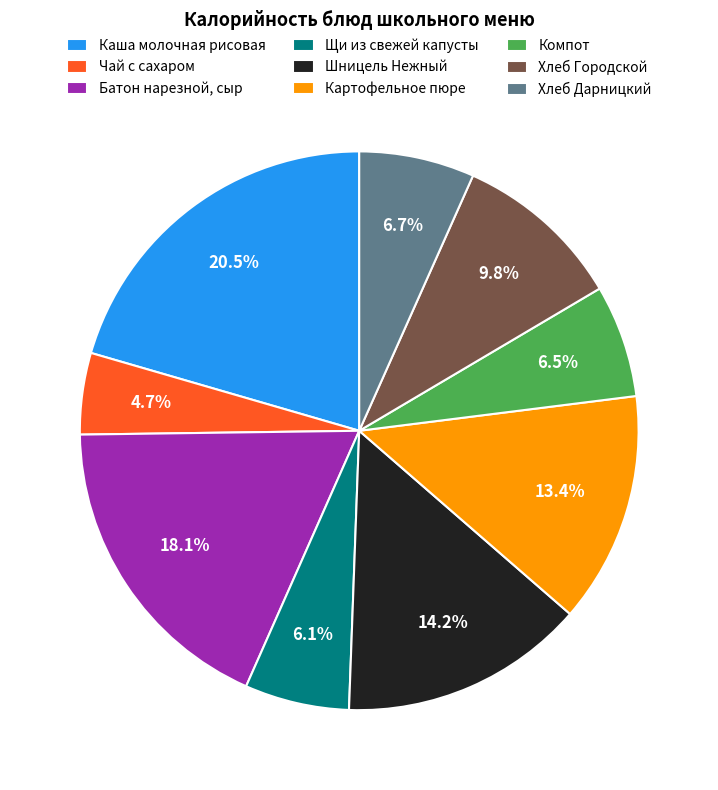

True or false: Картофельное пюре accounts for 2% of the total.

False